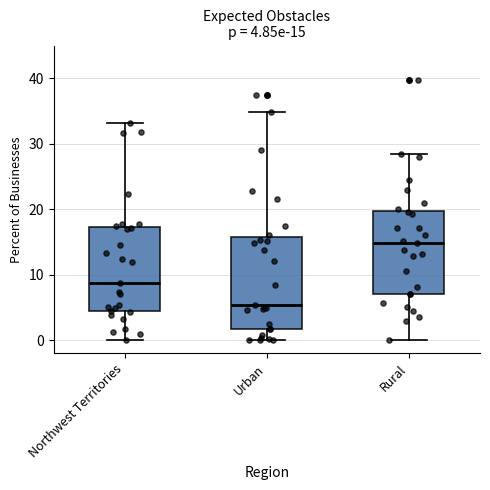

Which box's median line is the lowest?

Urban